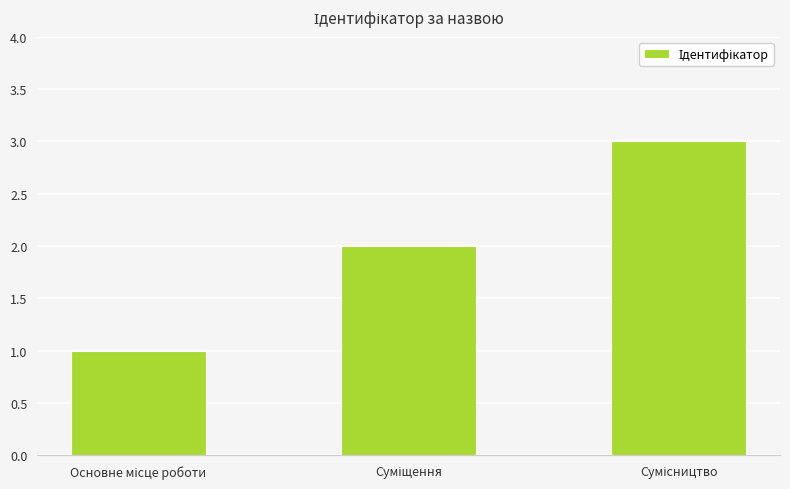

What is the maximum value shown in the chart?

3